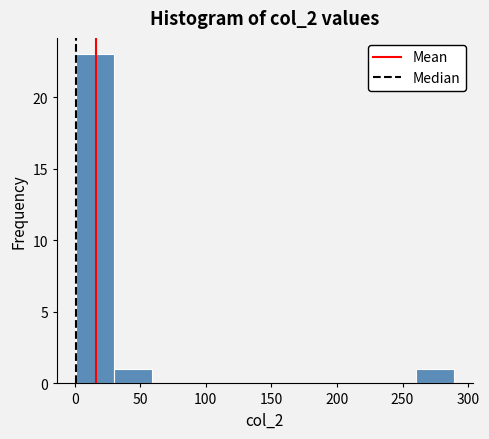

What is the height of the bar covering 30 to 60 on the x-axis? Neither the bar edges nor the heights are printed on the chart, so give them approximately, as read against the axes.

1